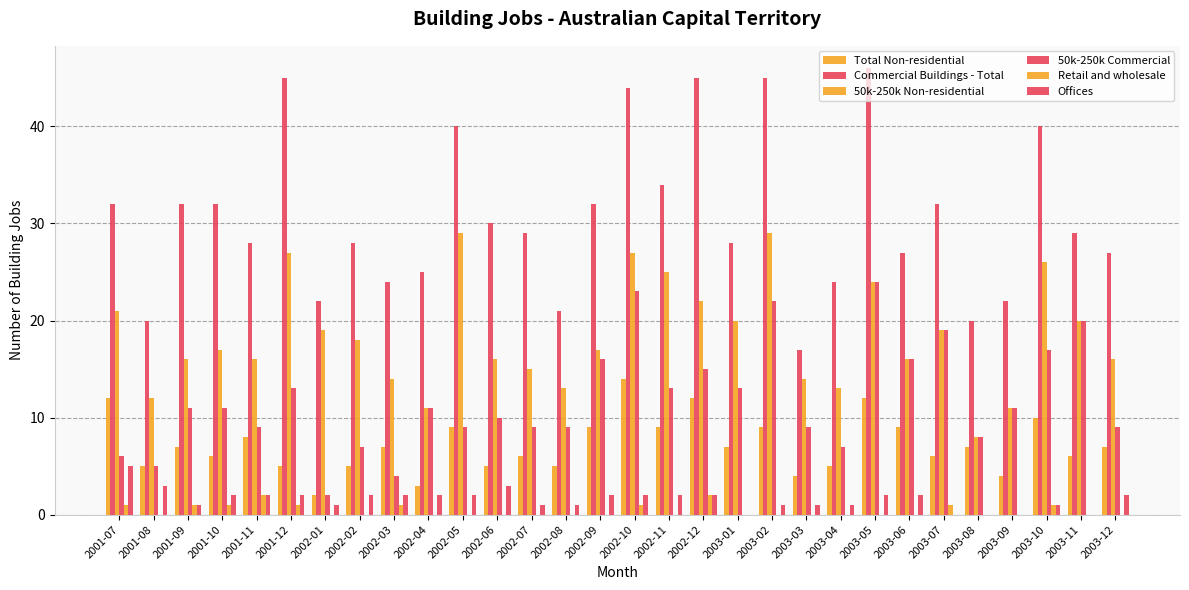

Which category has the lowest value across all series?

2001-08